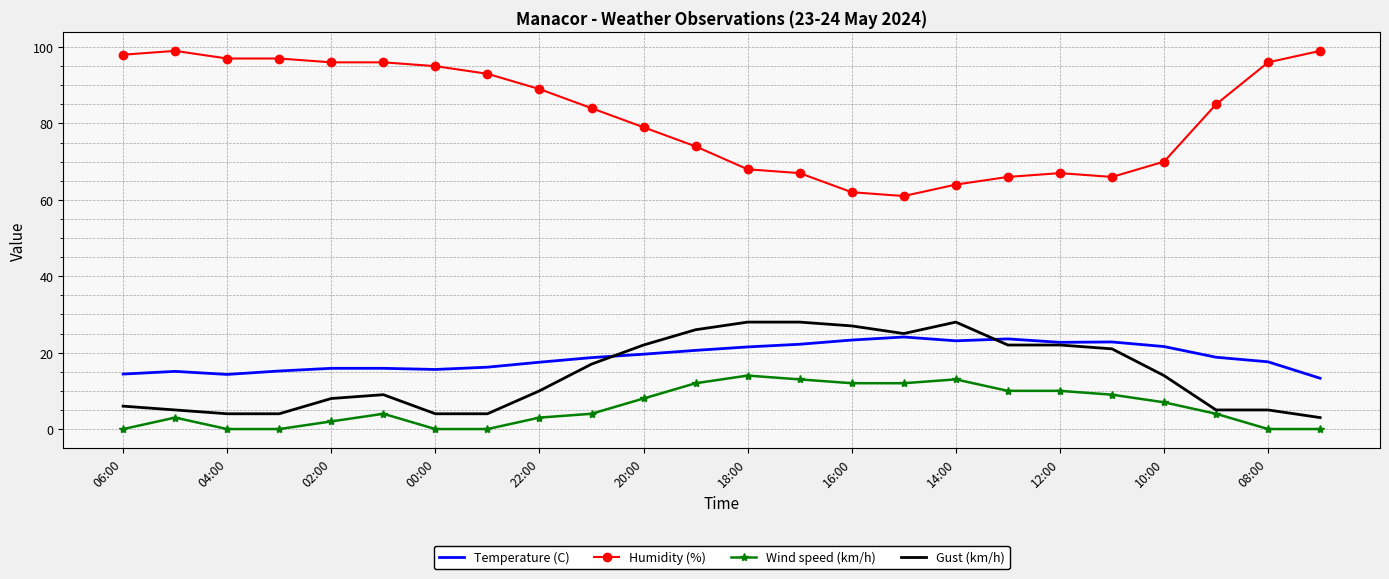

Which series has the largest range (max minus min)?

Humidity (%)